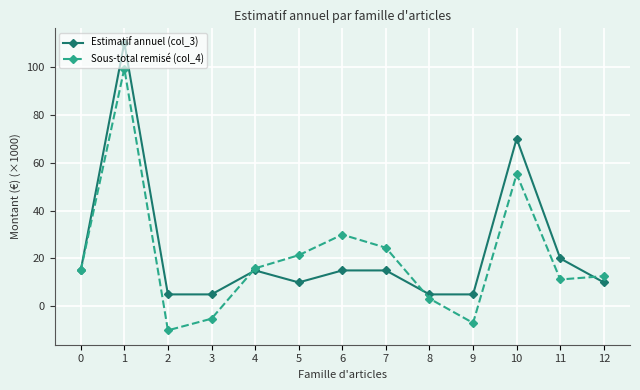

Is this an area chart (filled region under the line)?

No